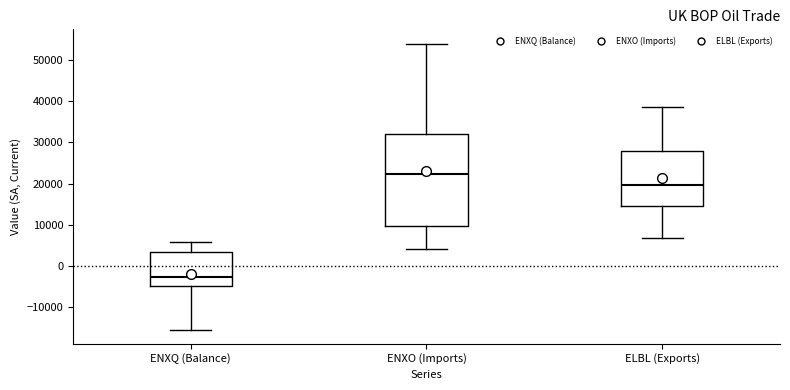

Which box's median line is the lowest?

ENXQ (Balance)